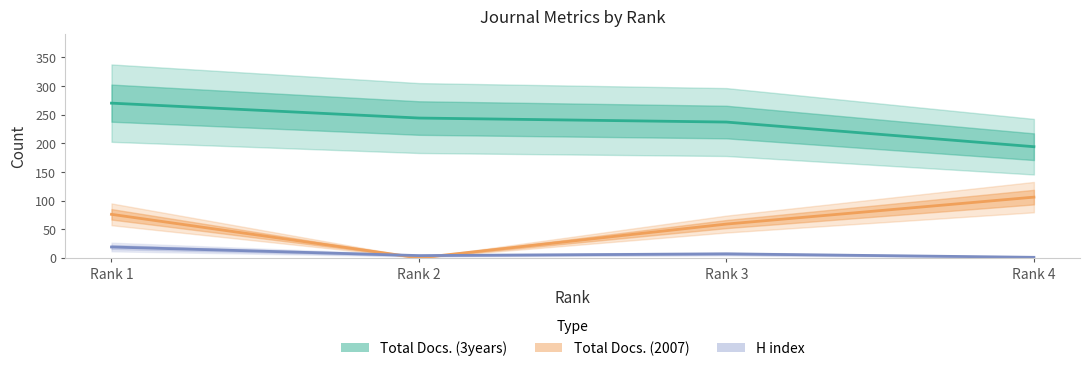

Between which two adjacent categories do Total Docs. (2007) and H index first intersect?

Rank 1 and Rank 2